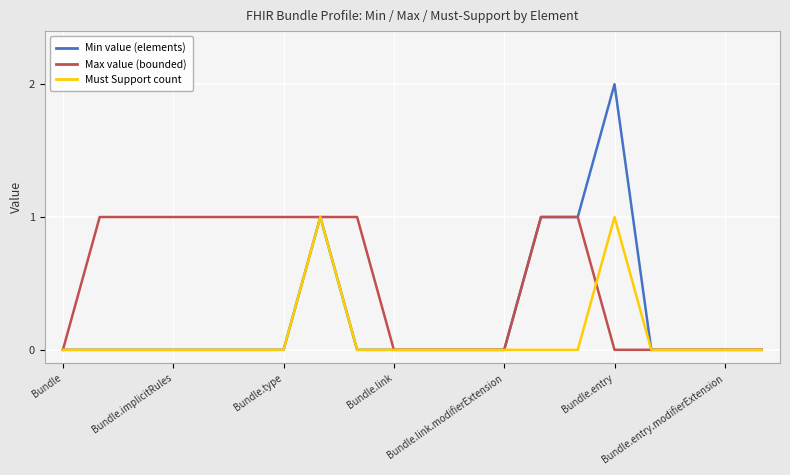

Which series has the widest spread of values?

Min value (elements)